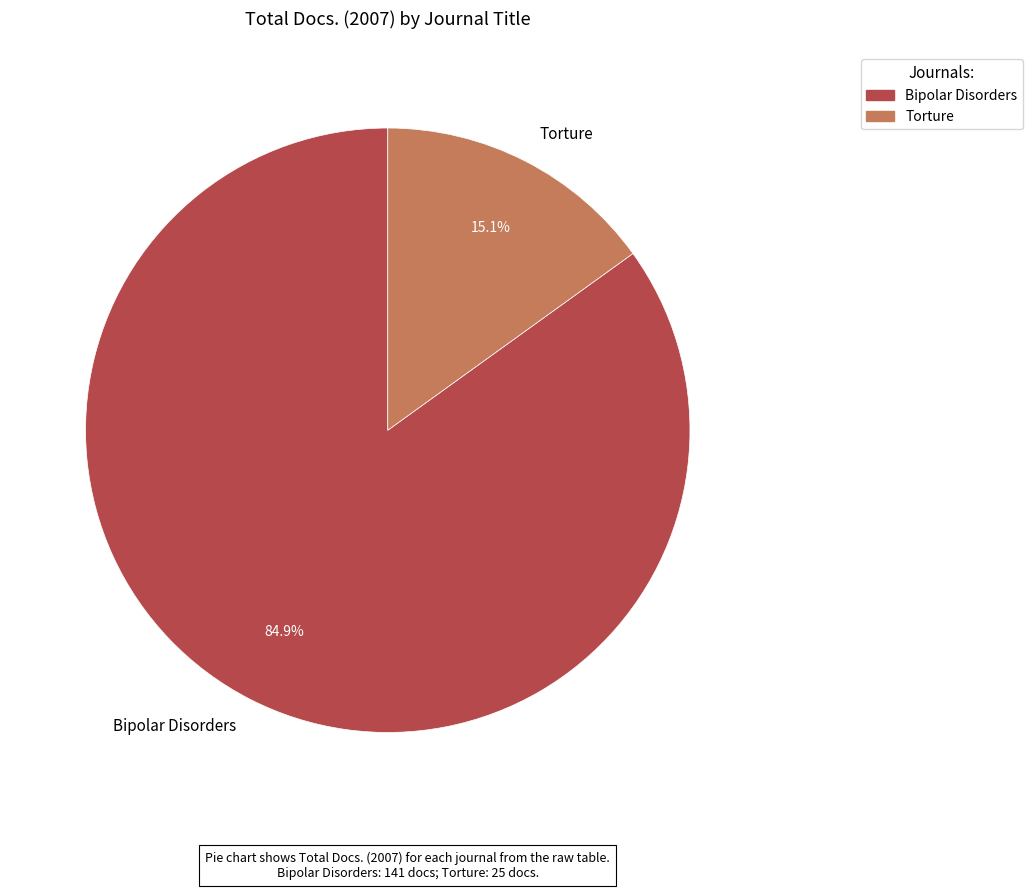

To the nearest percent, what is the difference between the Torture and Bipolar Disorders slice percentages?

70%